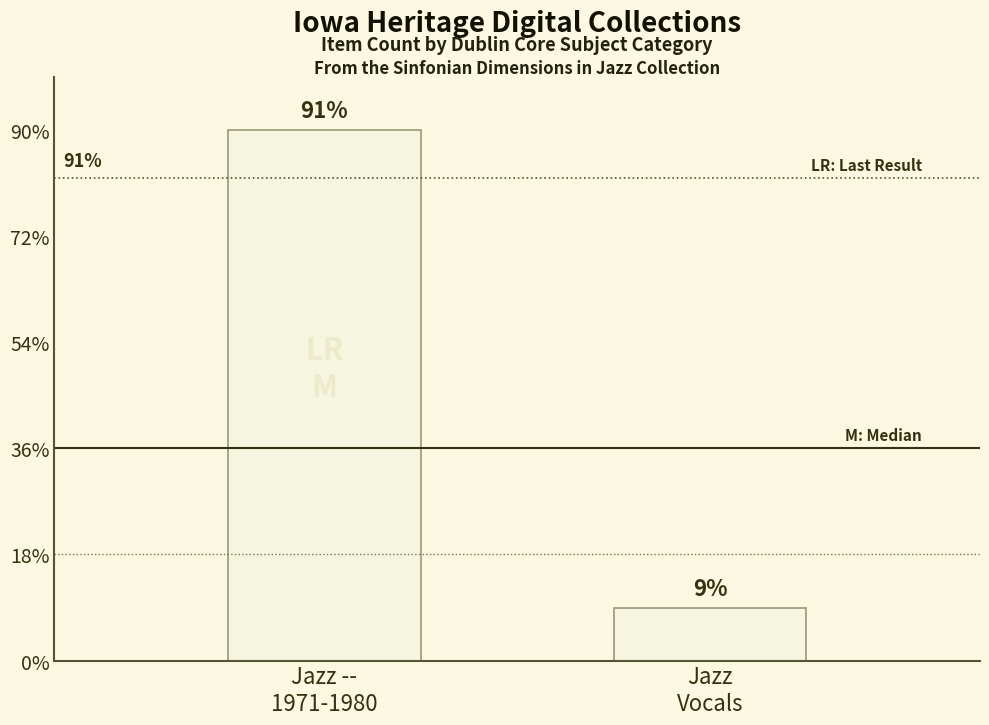

Reading left to right, transcribe all the data shown in this chart.

Jazz --
1971-1980=10	Jazz
Vocals=1